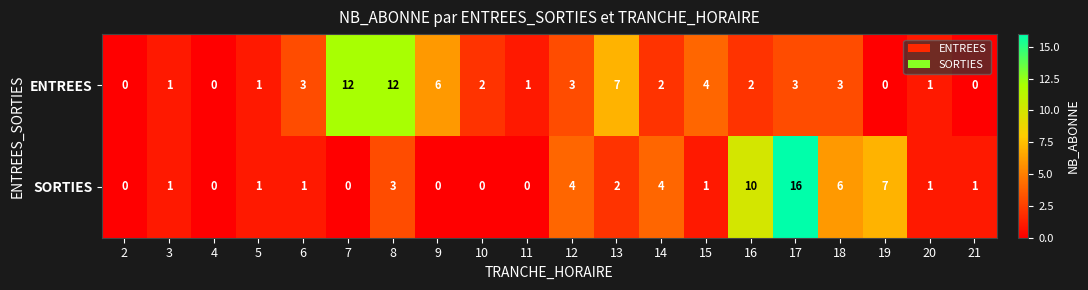

At which label is SORTIES closest to 8?

19